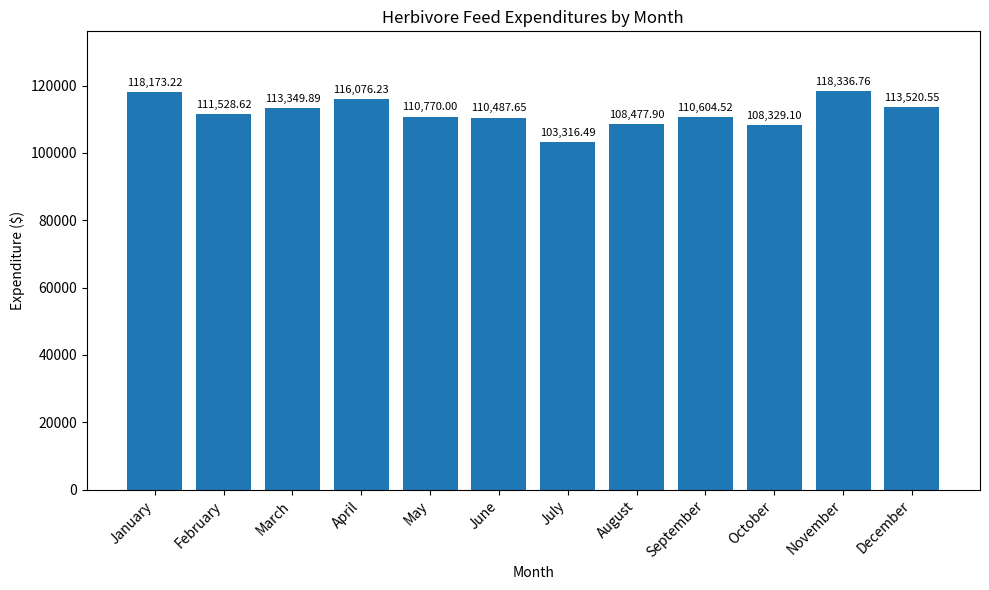

What is the average value?

111914.2